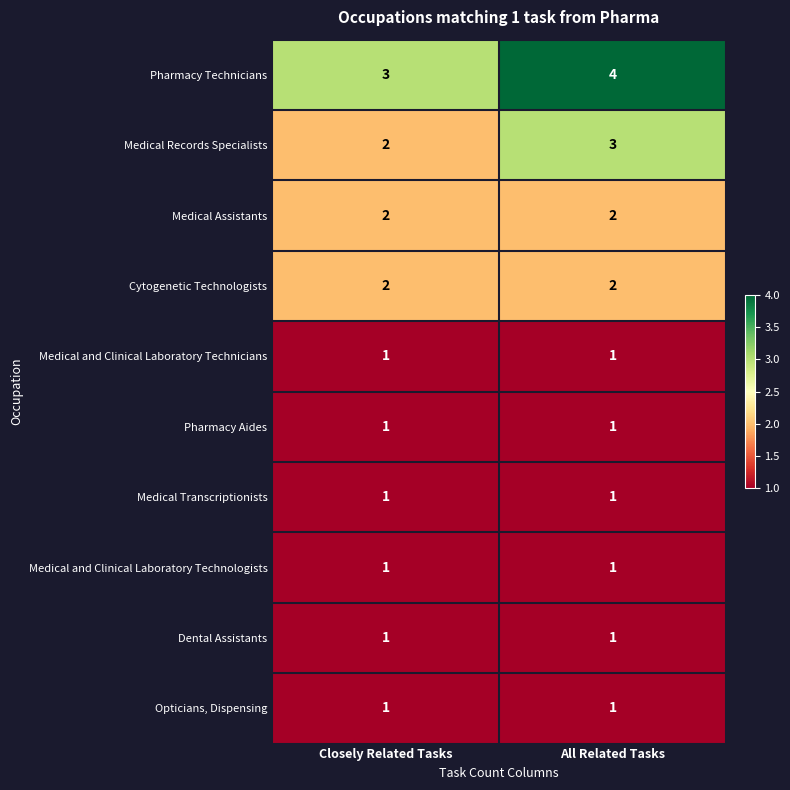

Is it true that Medical Records Specialists equals 1 at All Related Tasks?

False